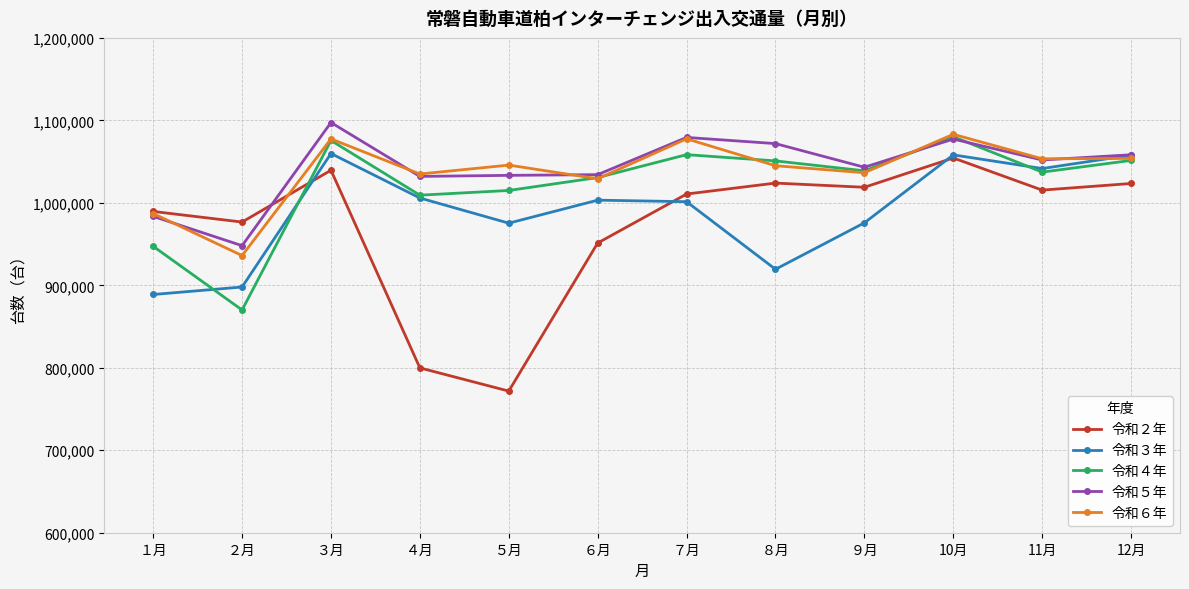

Where is the first local maximum for 令和６年?

３月